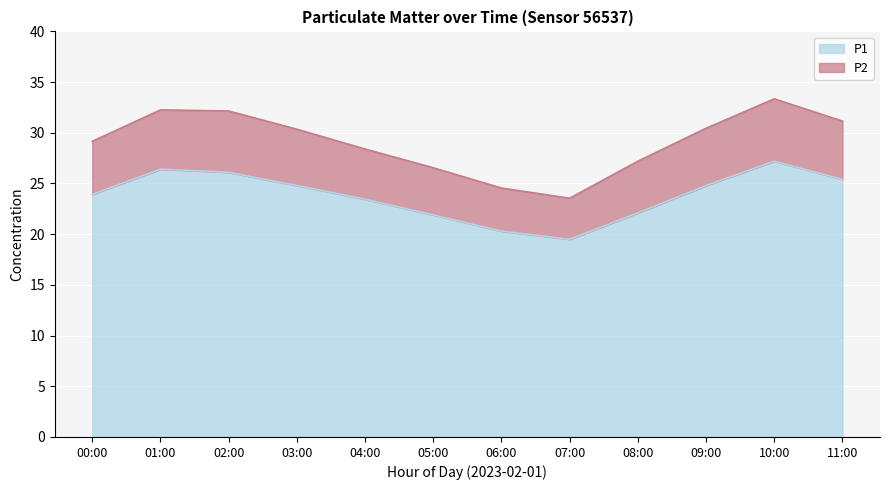

At how many categories does at least one series exceed 30?

6